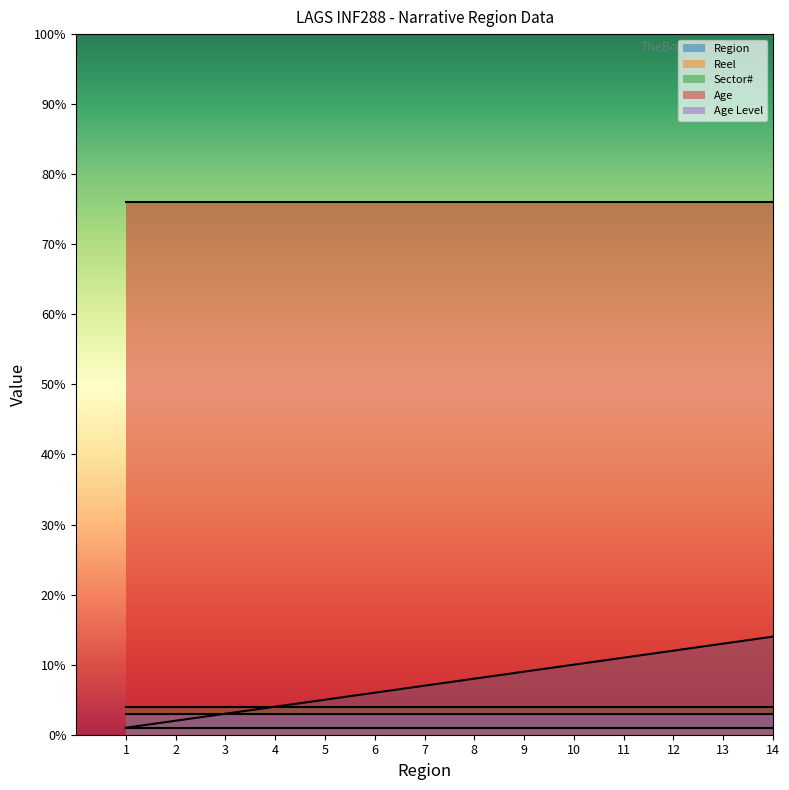

Which series has the largest range (max minus min)?

Region